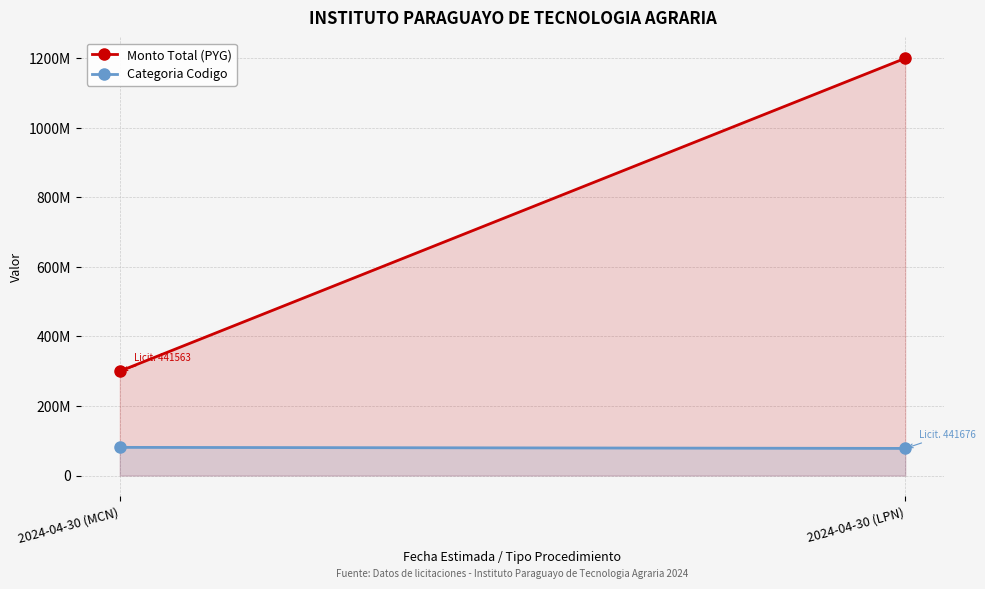

Which series has the largest total across all categories?

Monto Total (PYG)